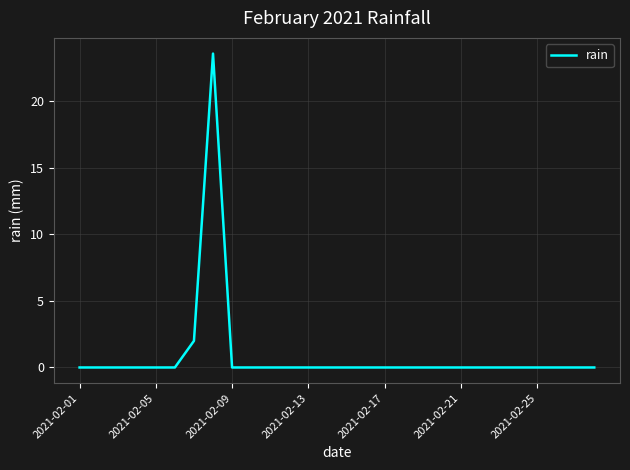

Reading left to right, extract all data points from this chart.

0.0	0.0	0.0	0.0	0.0	0.0	2.0	23.6	0.0	0.0	0.0	0.0	0.0	0.0	0.0	0.0	0.0	0.0	0.0	0.0	0.0	0.0	0.0	0.0	0.0	0.0	0.0	0.0